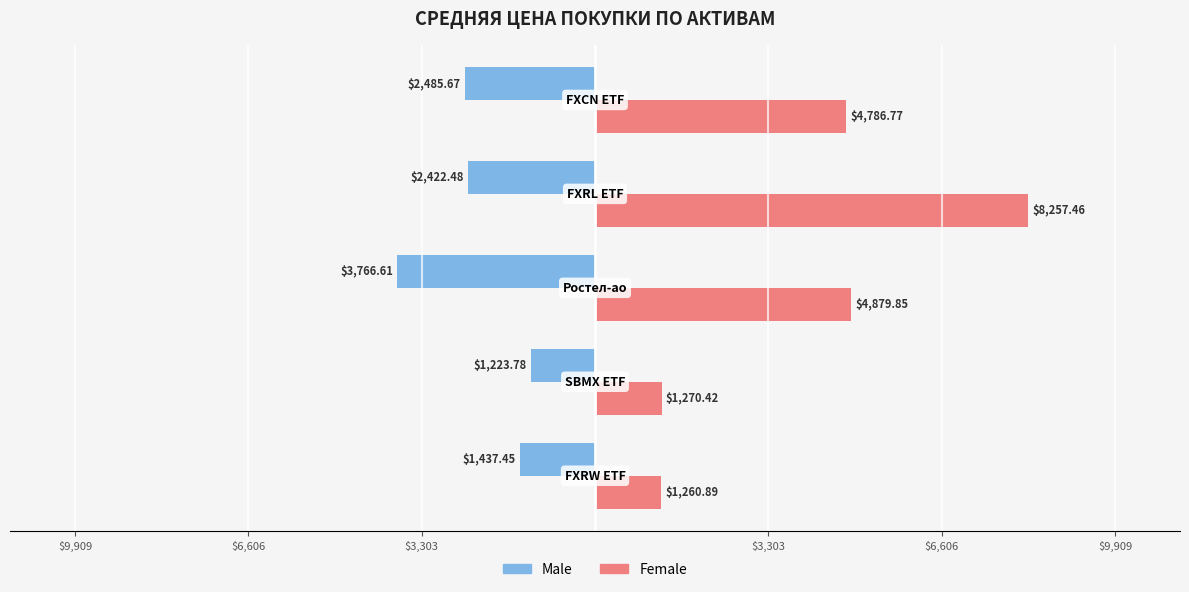

What are all the series names shown in the legend?

Male, Female